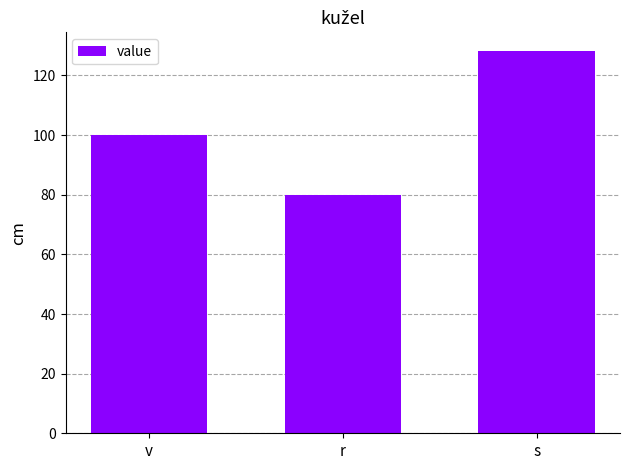

Where is the data nearest to the value 104?

v